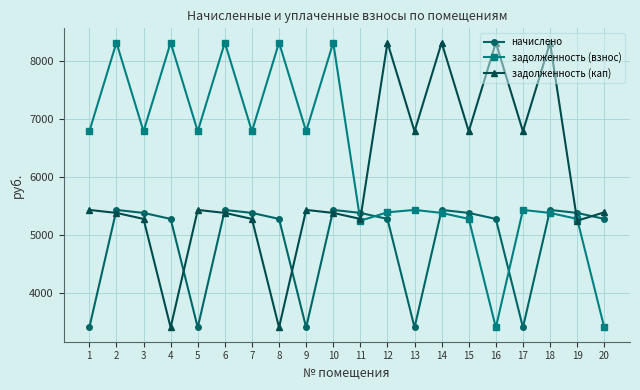

Is this an area chart (filled region under the line)?

No